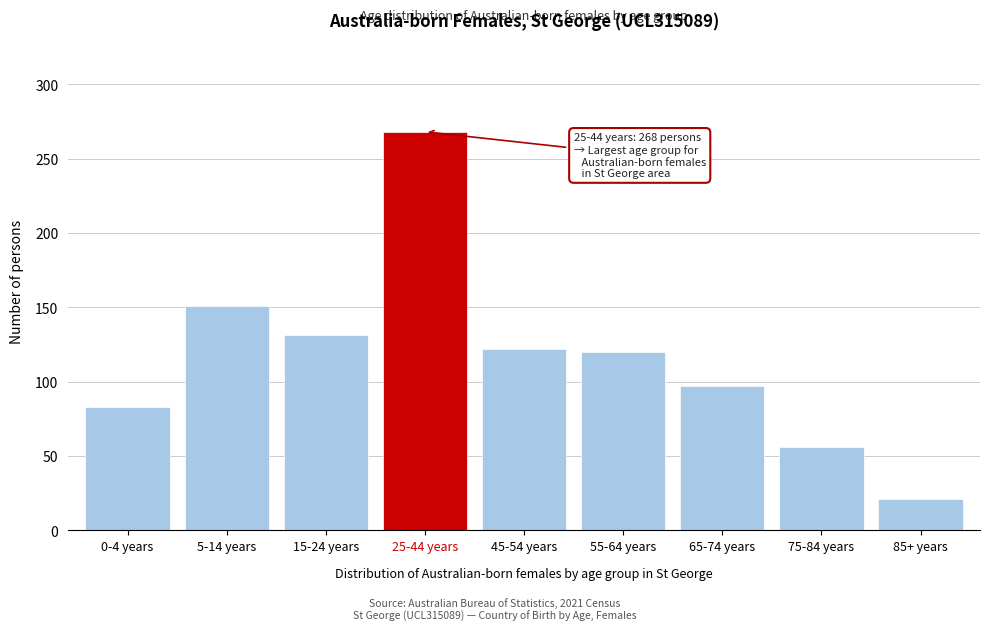

Reading right to left, transcribe all the data shown in this chart.

85+ years=21	75-84 years=56	65-74 years=97	55-64 years=120	45-54 years=122	25-44 years=268	15-24 years=131	5-14 years=151	0-4 years=83